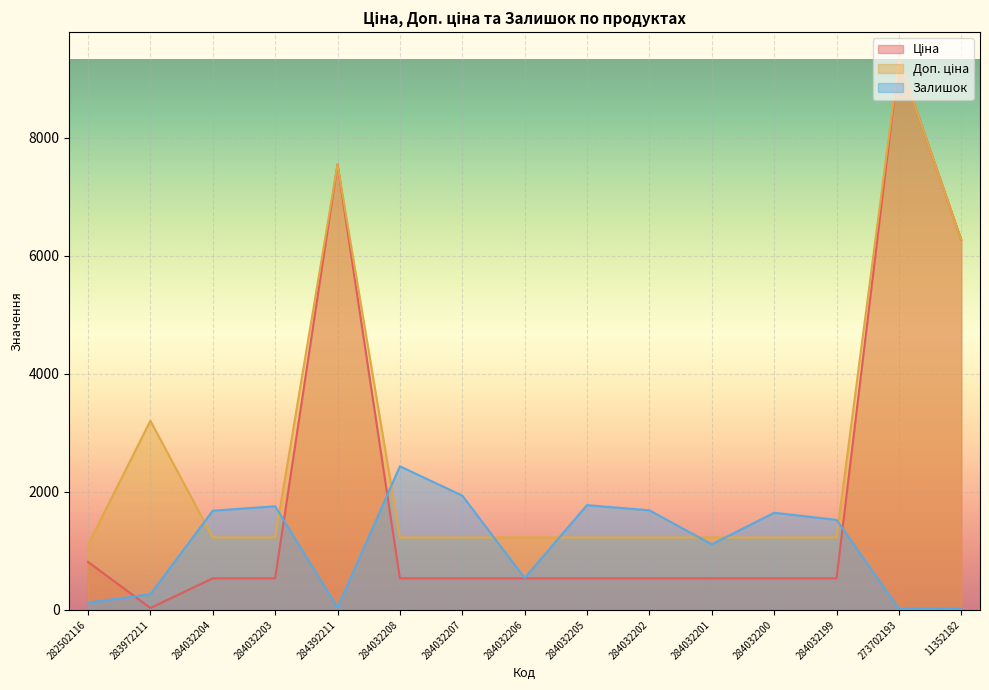

True or false: Ціна and Доп. ціна intersect in this chart.

False